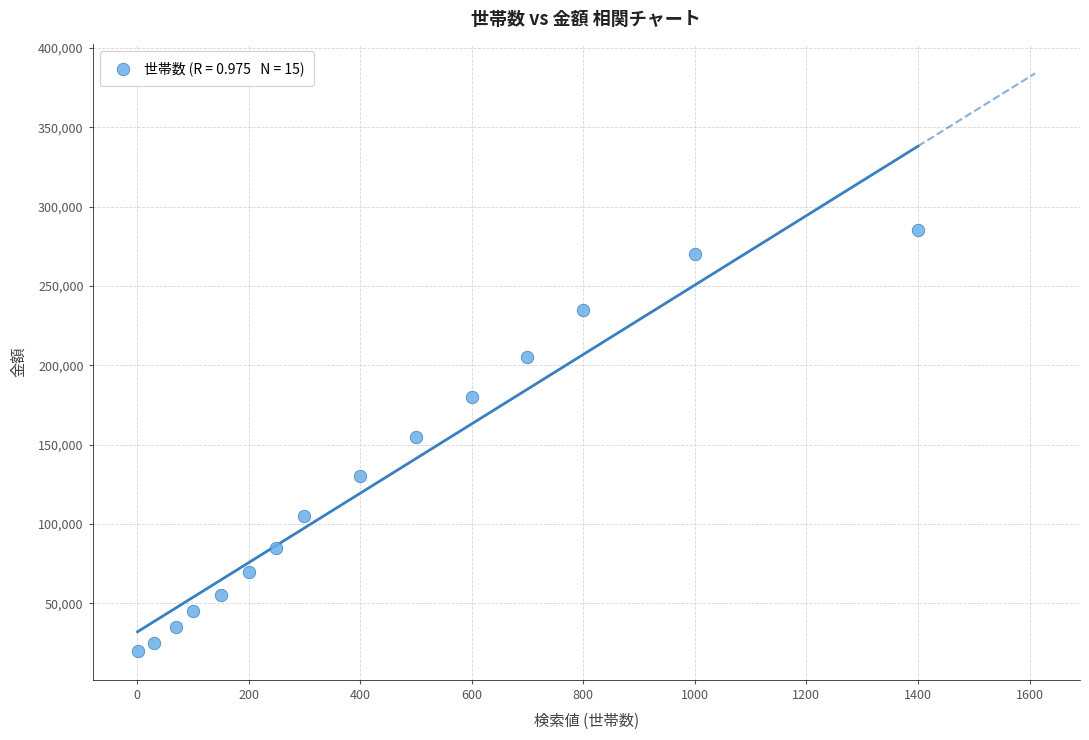

What is the range of Y values (max minus min)?

265000